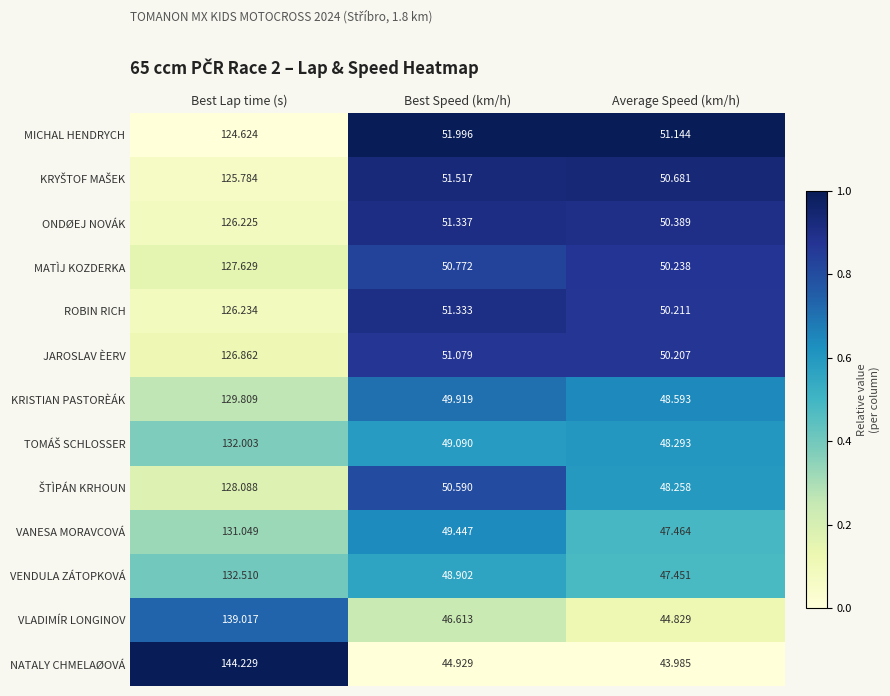

At which category is the sum across all series the highest?

Best Lap time (s)